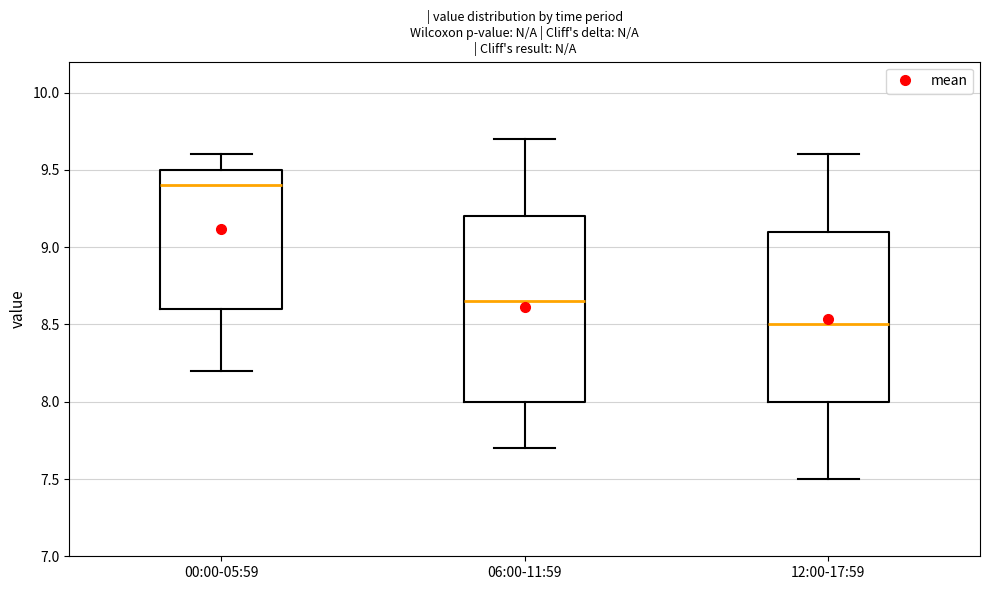

Where does the lower whisker of the box for 12:00-17:59 end on the y-axis? The values are not printed on the chart, so give them approximately, as read against the axis.

7.50